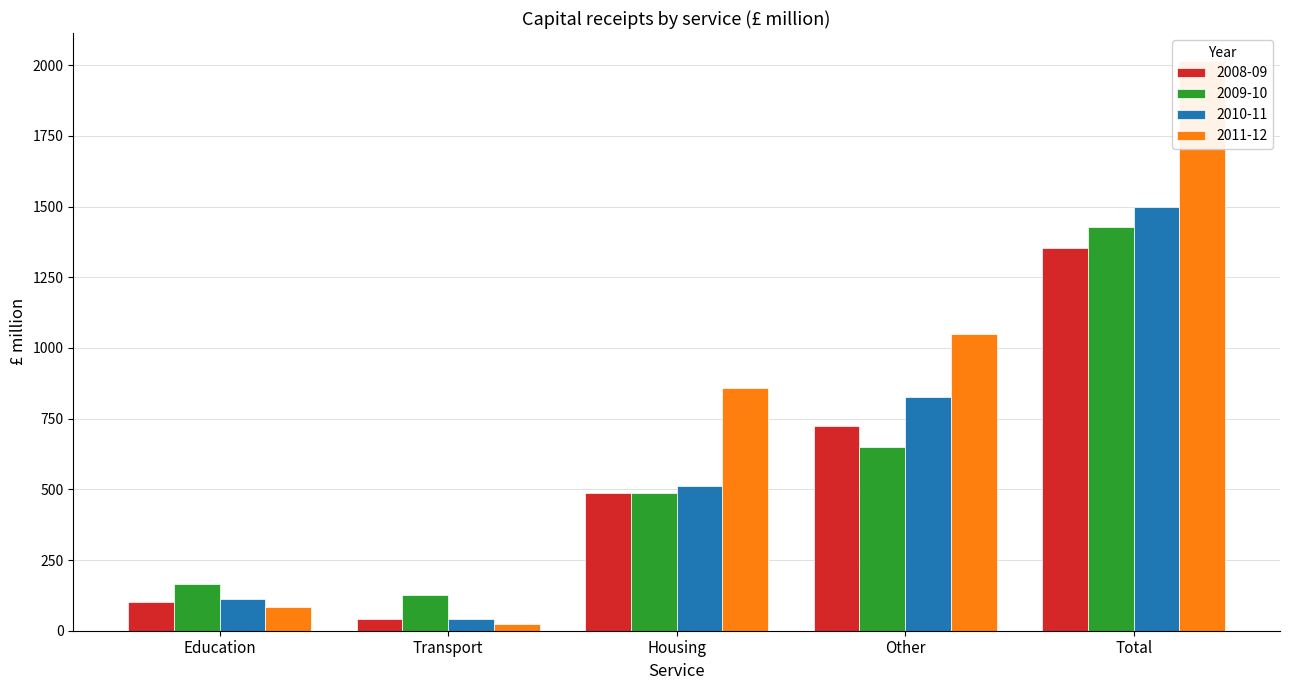

At which category is the sum across all series the highest?

Total